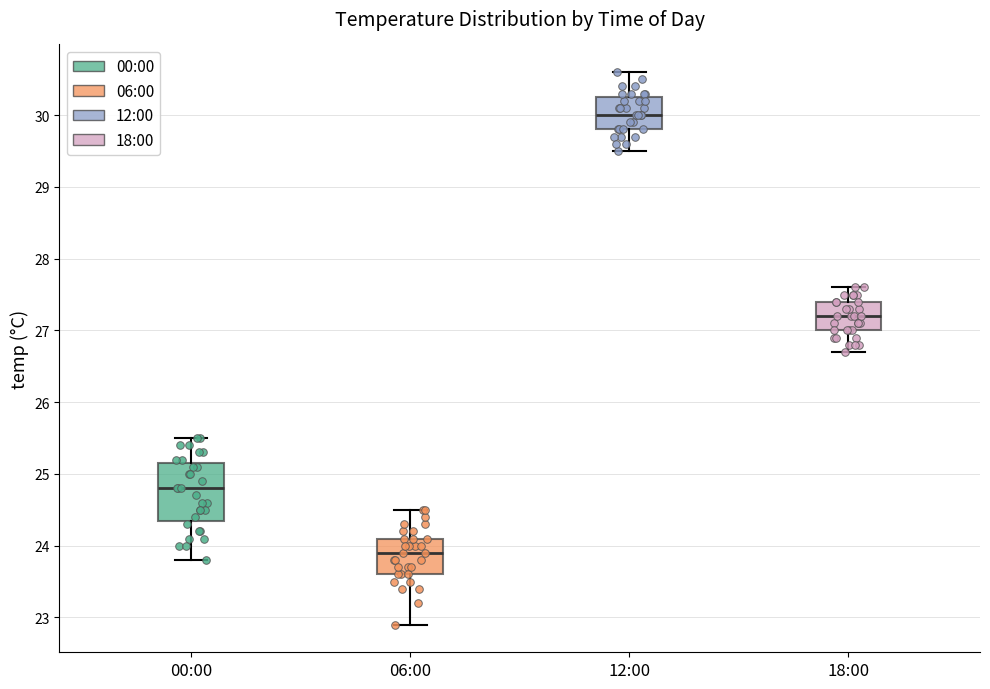

Which box has the lowest median line?

06:00